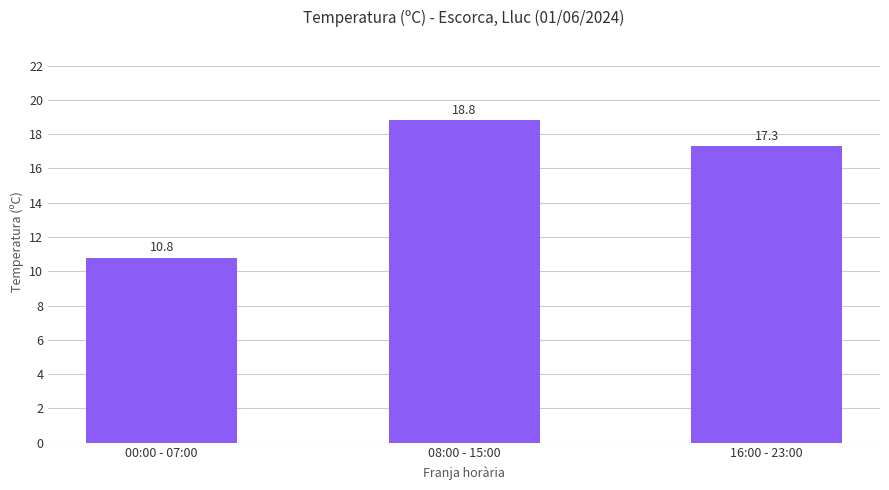

How many values are below 17?

1